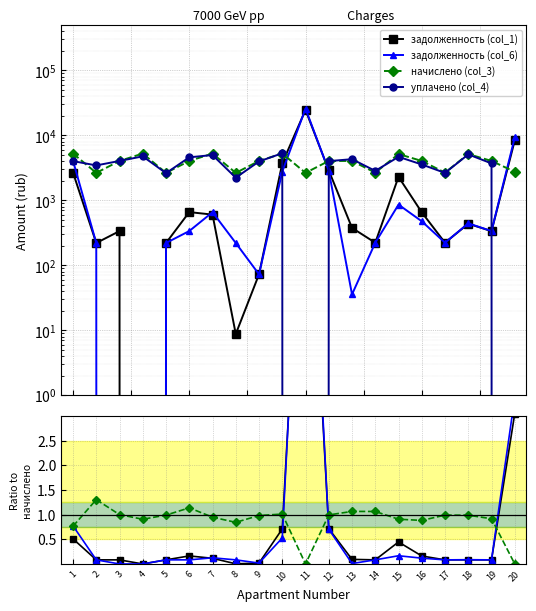

How many lines are shown in the chart?

4